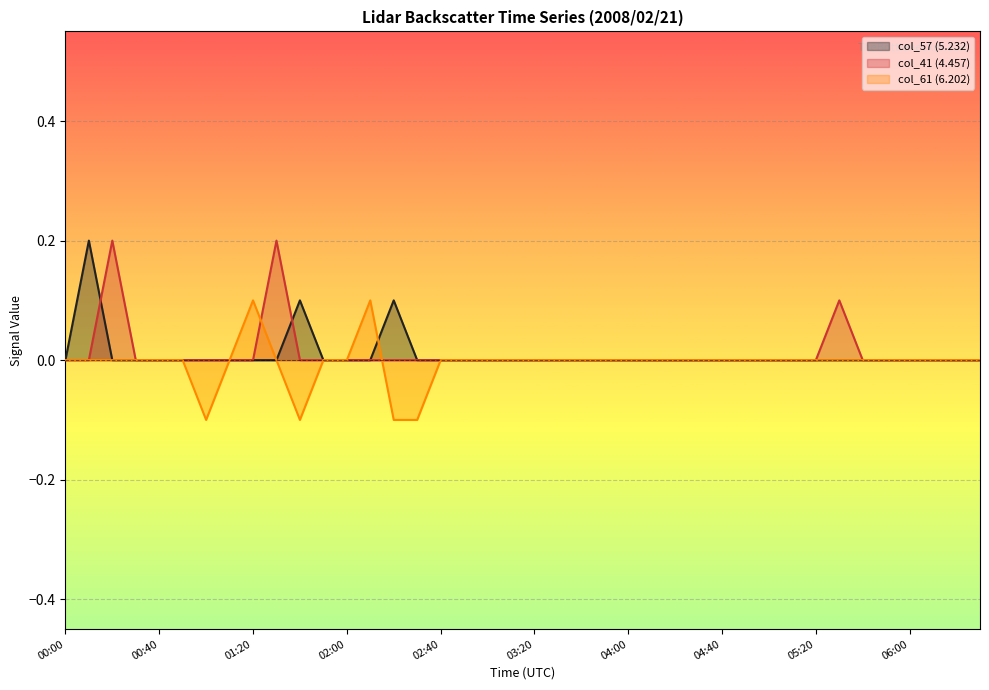

At which category is the sum across all series the highest?

00:10